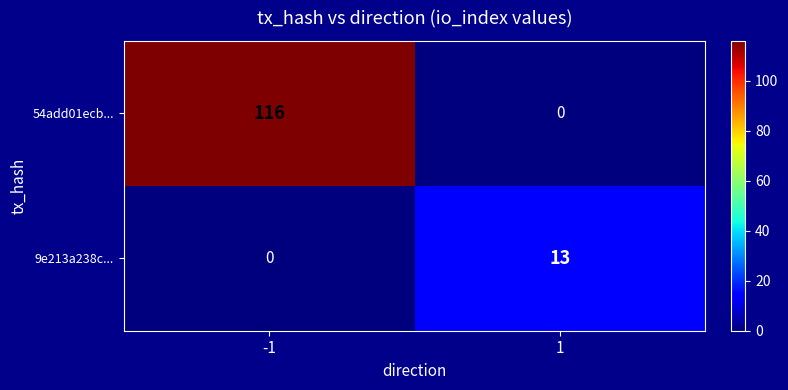

List the labels in order of 54add01ecb... value, largest first.

-1, 1